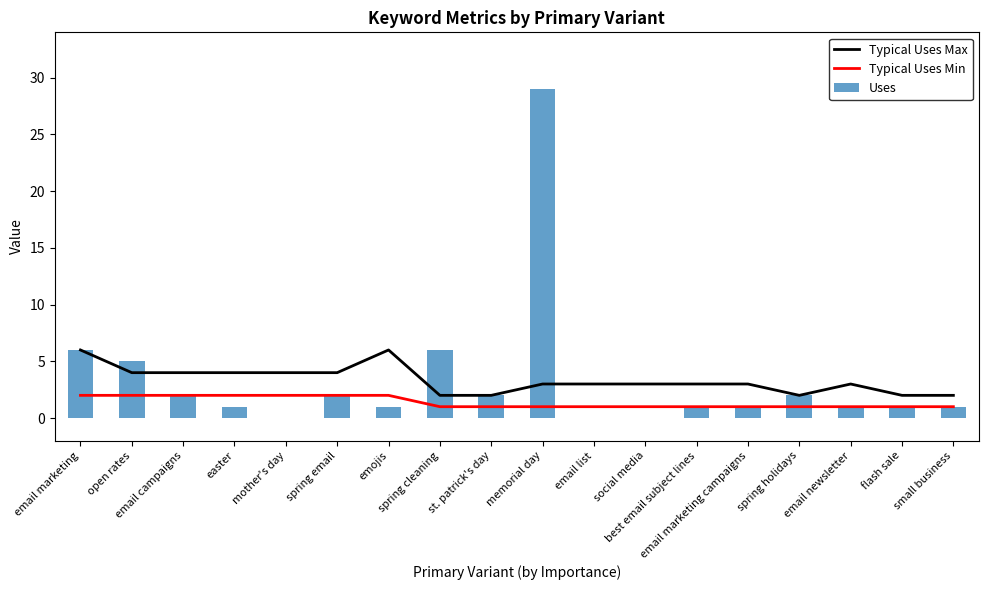

How many data points in Uses are less than 1?

3